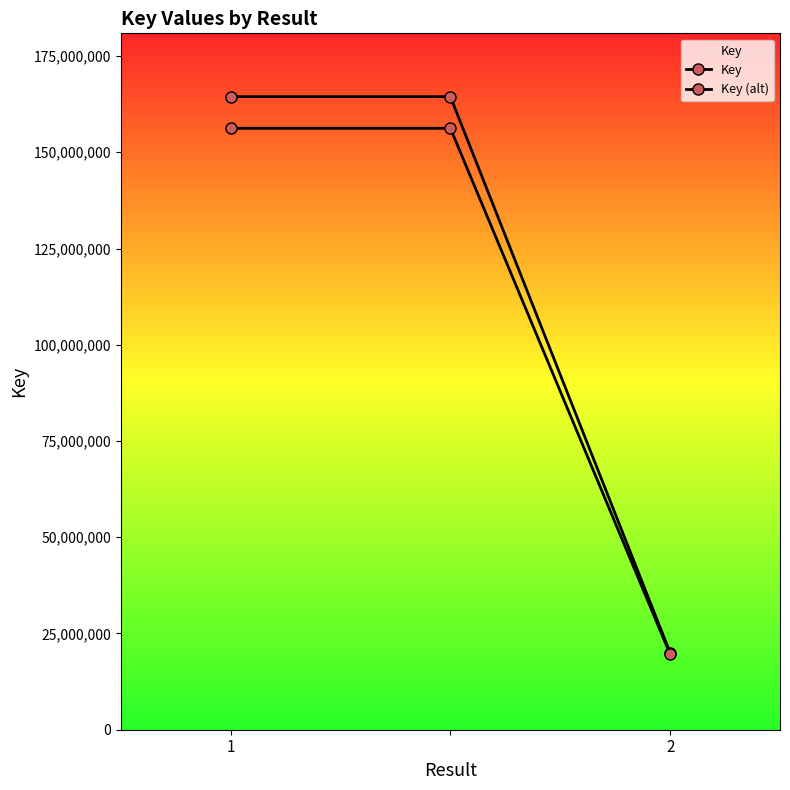

How many data points in Key (alt) are above 156228747?

2